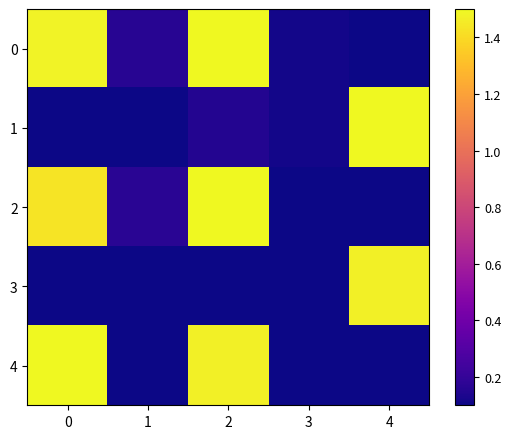

Reading left to right, extract all data points from this chart.

0: 0=1.5	1=0.2	2=1.5	3=0.1	4=0.1
1: 0=0.1	1=0.1	2=0.2	3=0.1	4=1.5
2: 0=1.4	1=0.2	2=1.5	3=0.1	4=0.1
3: 0=0.1	1=0.1	2=0.1	3=0.1	4=1.5
4: 0=1.5	1=0.1	2=1.5	3=0.1	4=0.1